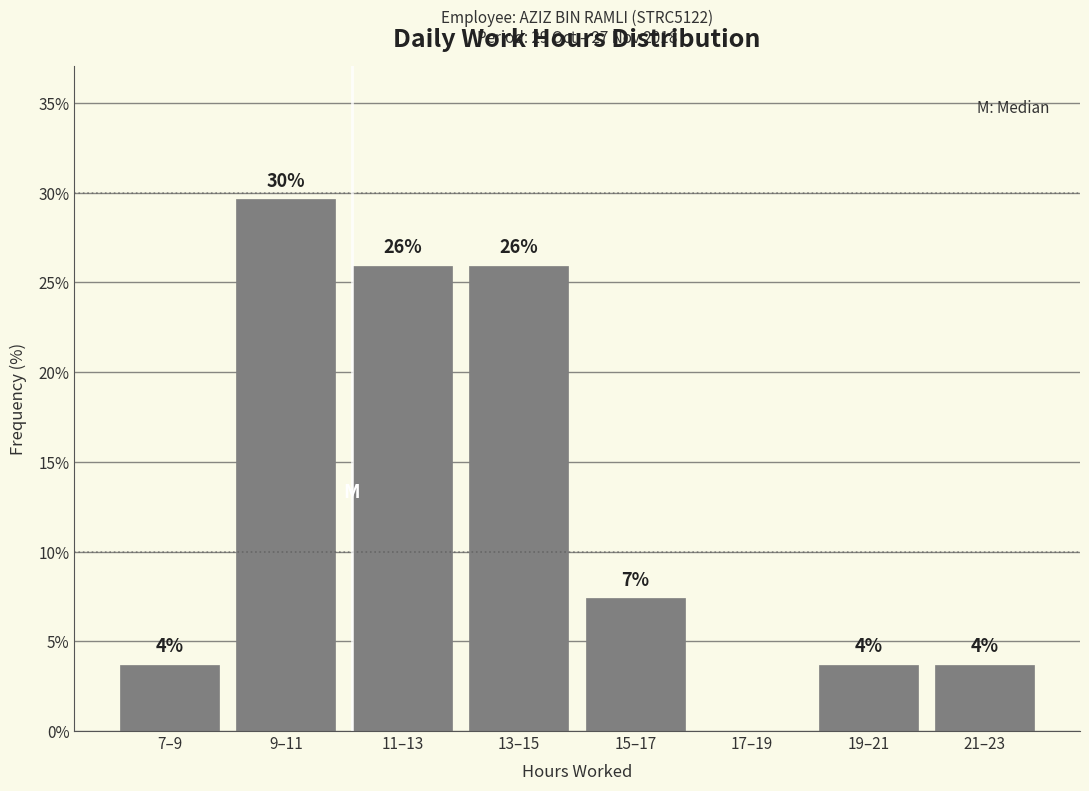

Are the bars horizontal?

No